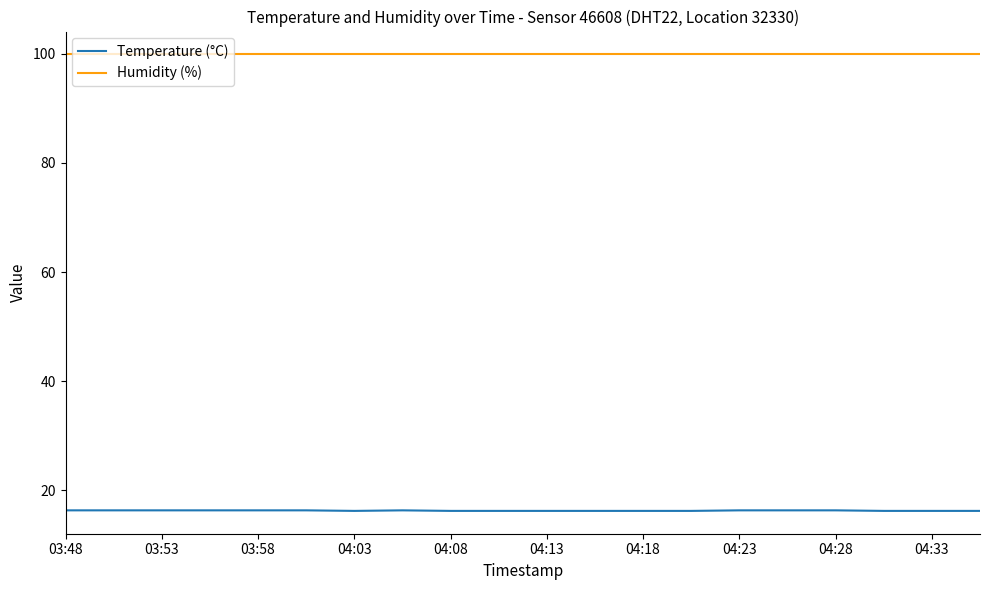

Rank the series by their average value, from lowest to highest.

Temperature (°C), Humidity (%)